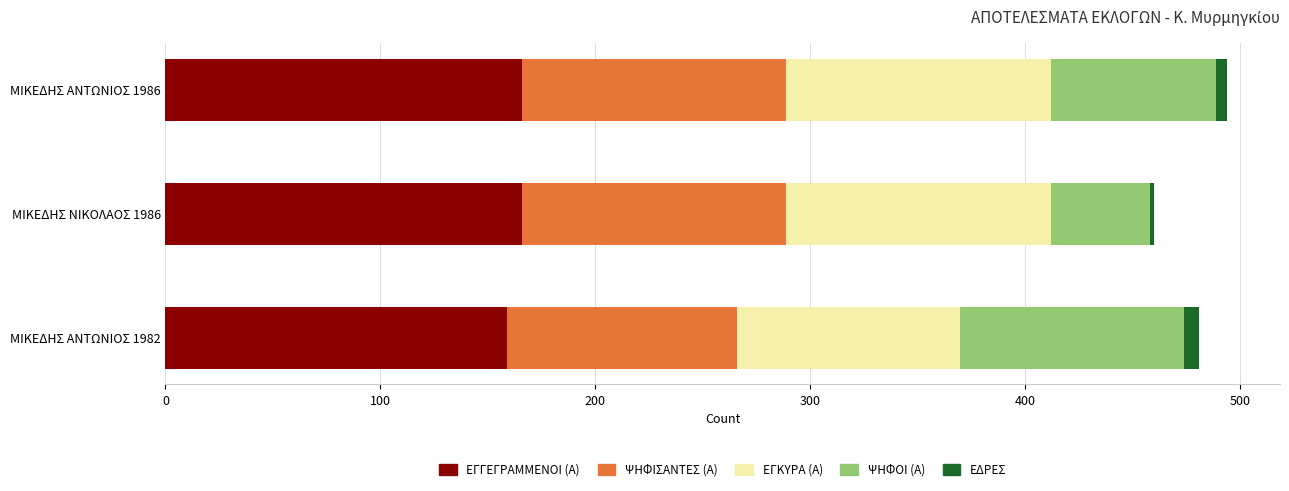

Is it true that ΕΓΓΕΓΡΑΜΜΕΝΟΙ (Α) equals 238 at ΜΙΚΕΔΗΣ ΝΙΚΟΛΑΟΣ 1986?

False